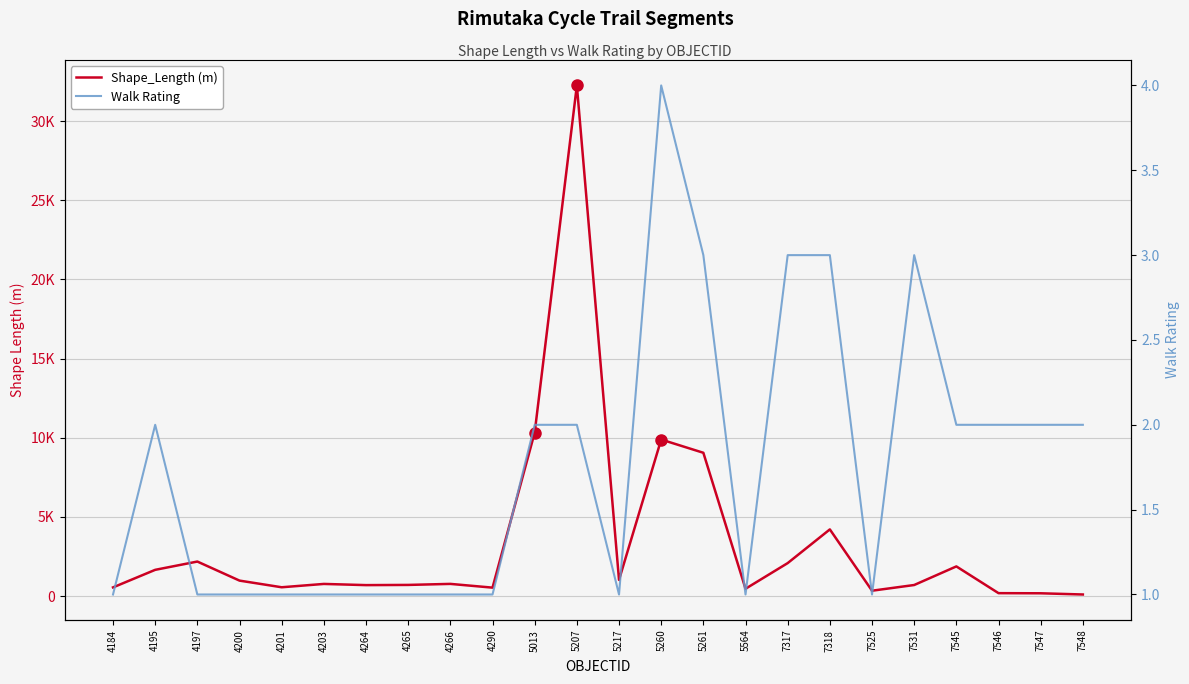

Reading left to right, transcribe all the data shown in this chart.

Shape_Length (m): 545.4	1654.2	2177.8	973.7	553.3	764.0	689.0	701.5	766.5	529.8	10326.4	32251.2	1020.1	9884.9	9048.5	459.0	2080.1	4208.6	335.7	695.8	1870.6	181.1	173.1	96.9
Walk Rating: 1.0	2.0	1.0	1.0	1.0	1.0	1.0	1.0	1.0	1.0	2.0	2.0	1.0	4.0	3.0	1.0	3.0	3.0	1.0	3.0	2.0	2.0	2.0	2.0